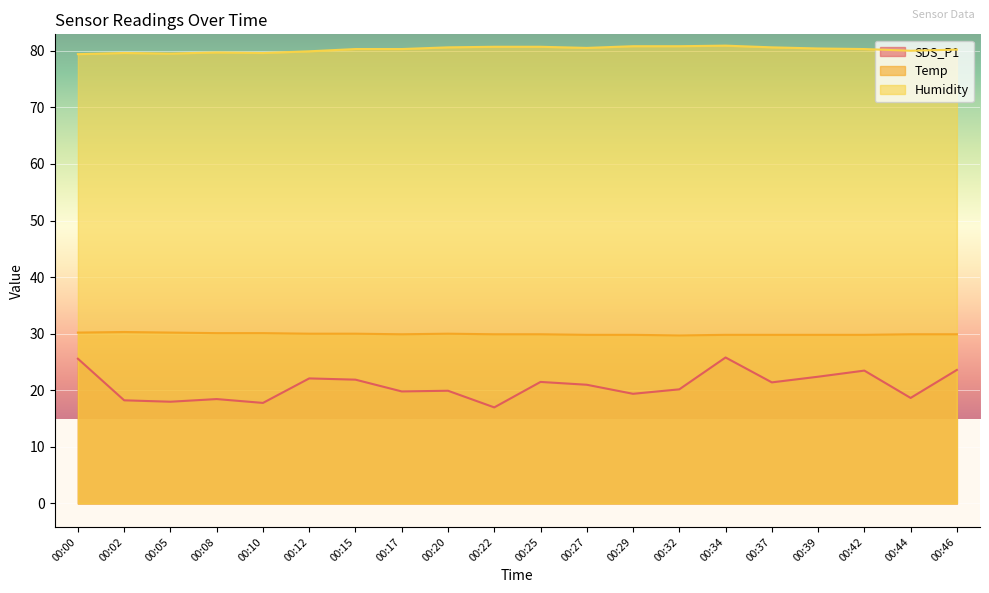

At which category is the sum across all series the highest?

00:34